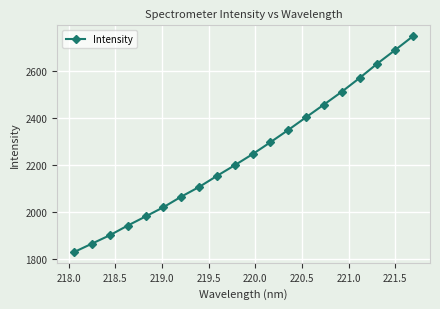

What is the value of the 11th point from the left?

2245.8